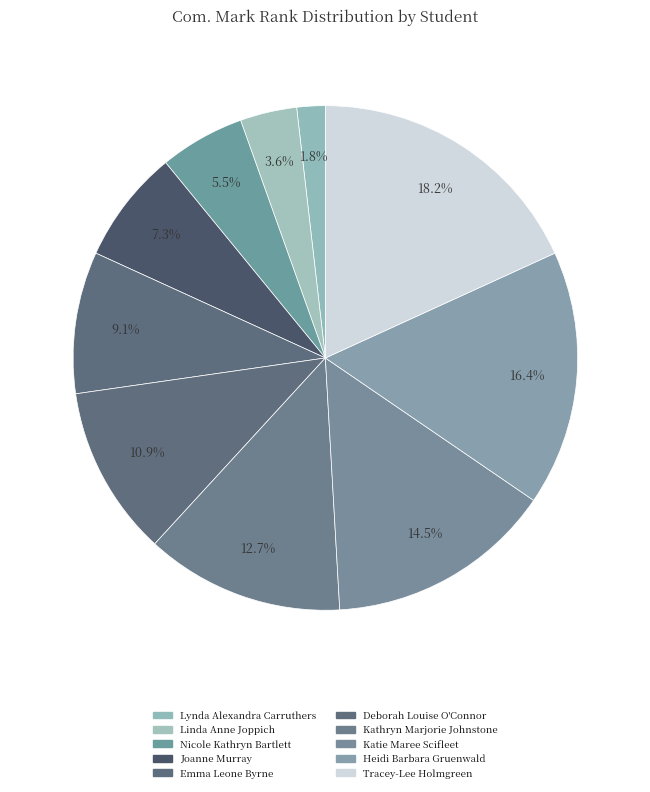

True or false: Deborah Louise O'Connor accounts for 11% of the total.

True